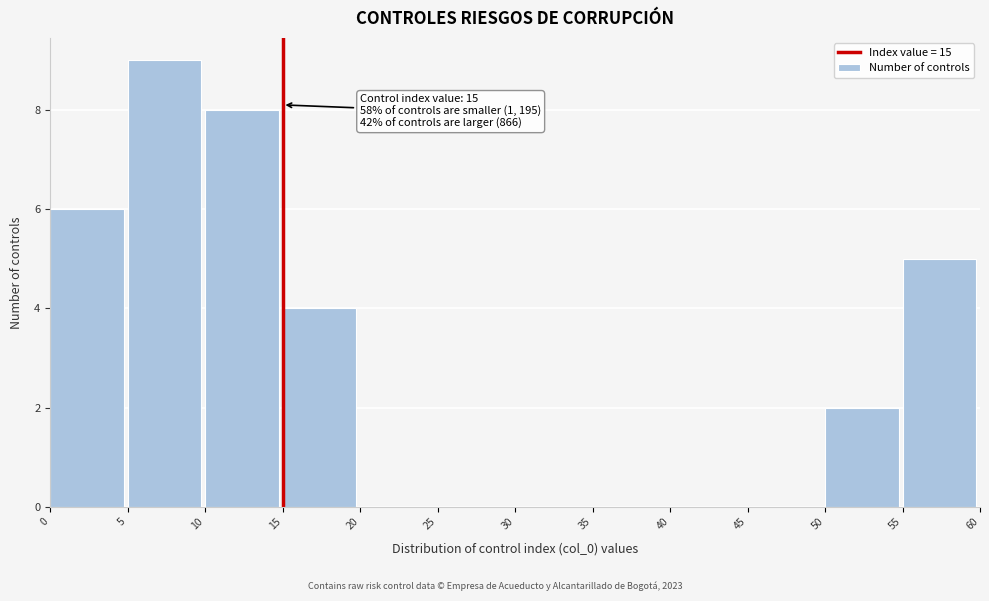

Which range on the x-axis has the tallest bar?

5 to 10